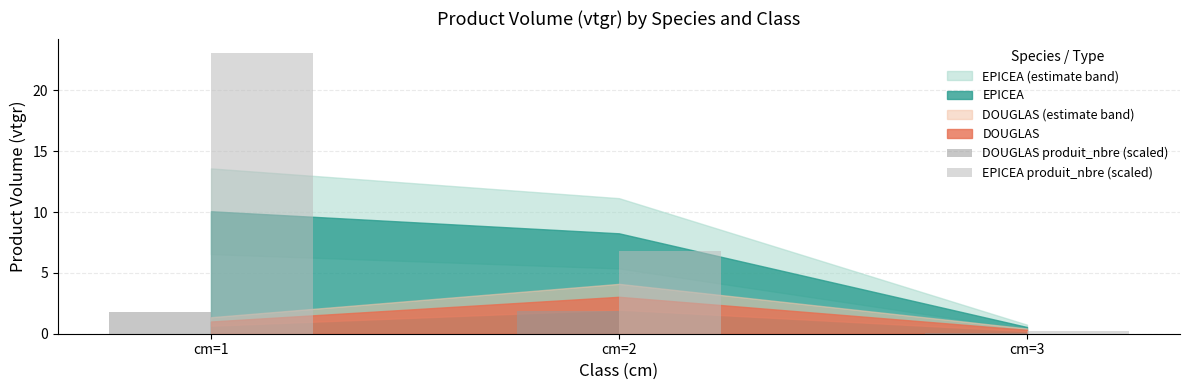

How many distinct data groups are displayed?

2